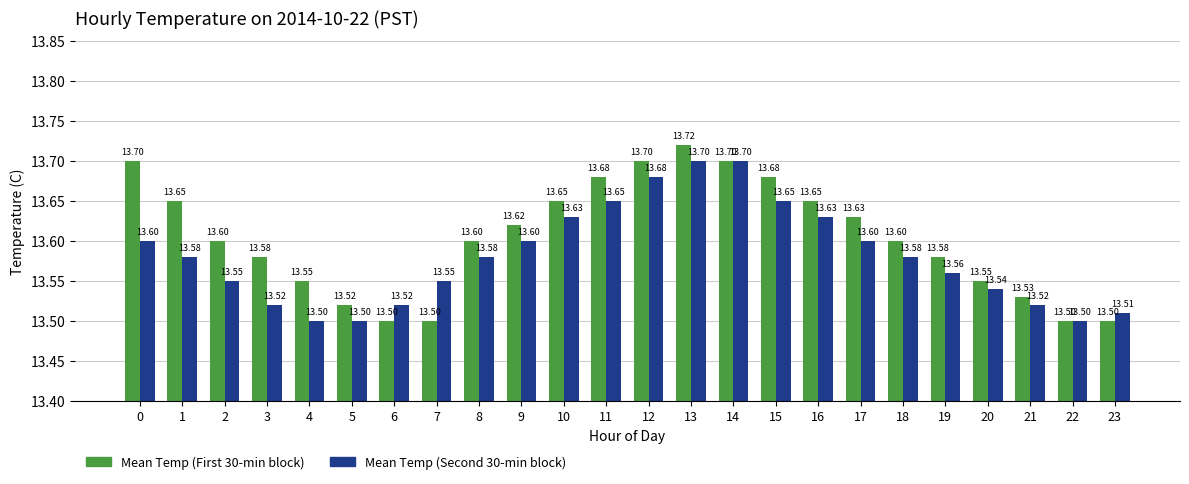

True or false: Mean Temp (First 30-min block) has a value of 13.5 at 6.

True